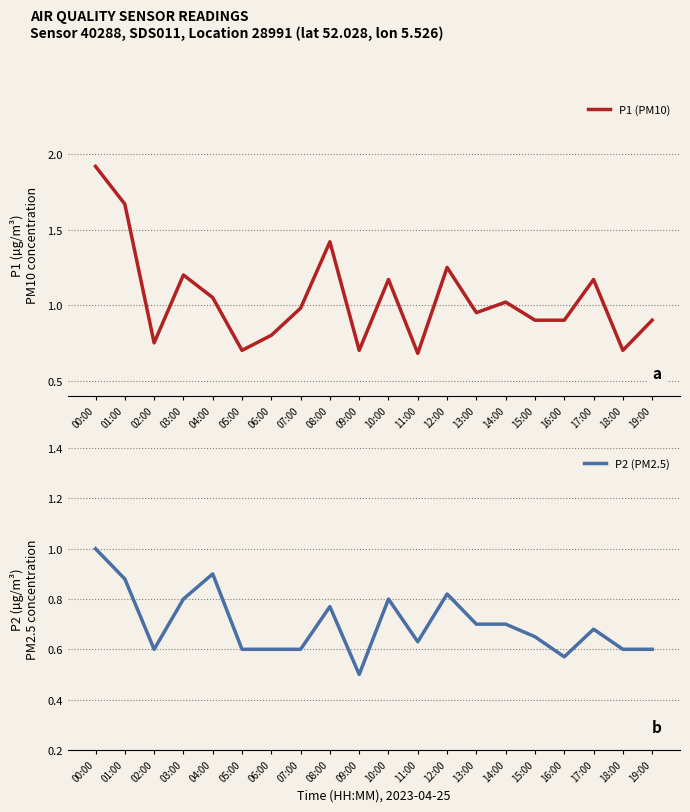

Is the value of P1 (PM10) at 18:00 greater than the value of P2 (PM2.5) at 17:00?

Yes